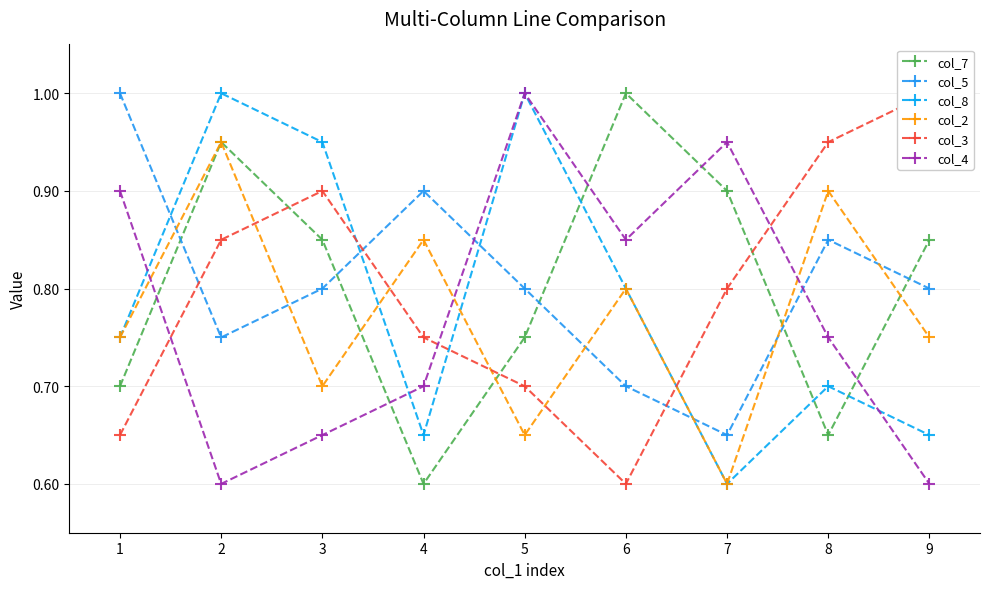

At 2, list the series in order from largest to smallest.

col_8, col_7, col_2, col_3, col_5, col_4